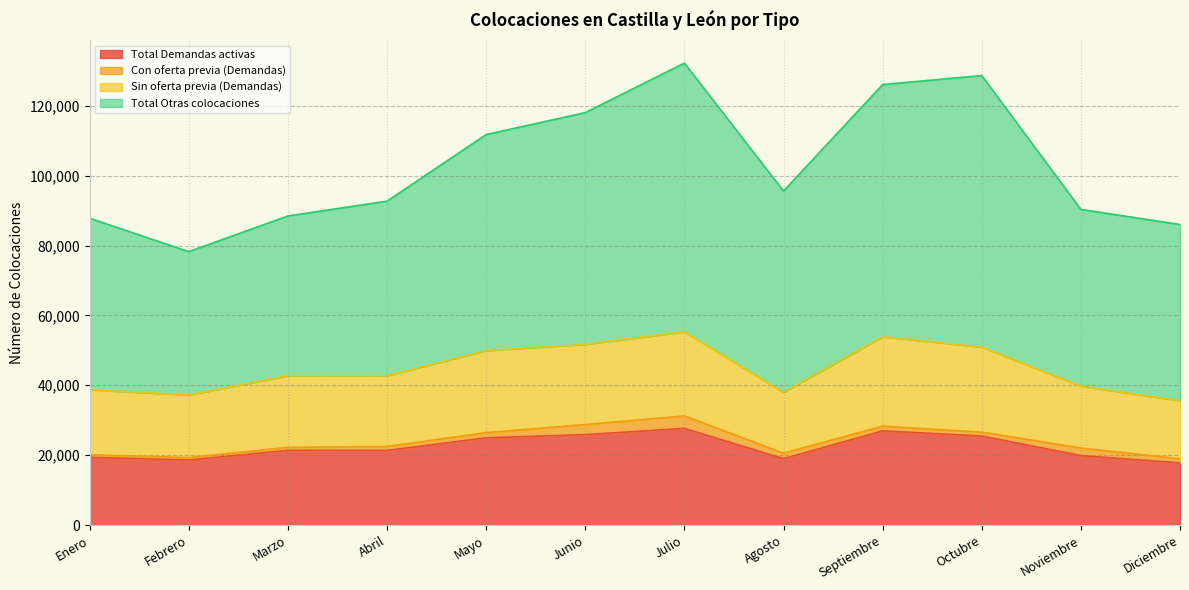

What are all the series names shown in the legend?

Total Demandas activas, Con oferta previa (Demandas), Sin oferta previa (Demandas), Total Otras colocaciones